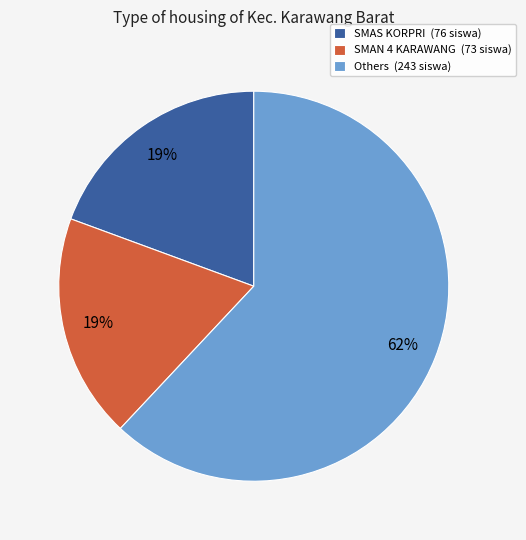

Which slice is the largest?

Others (243 siswa)